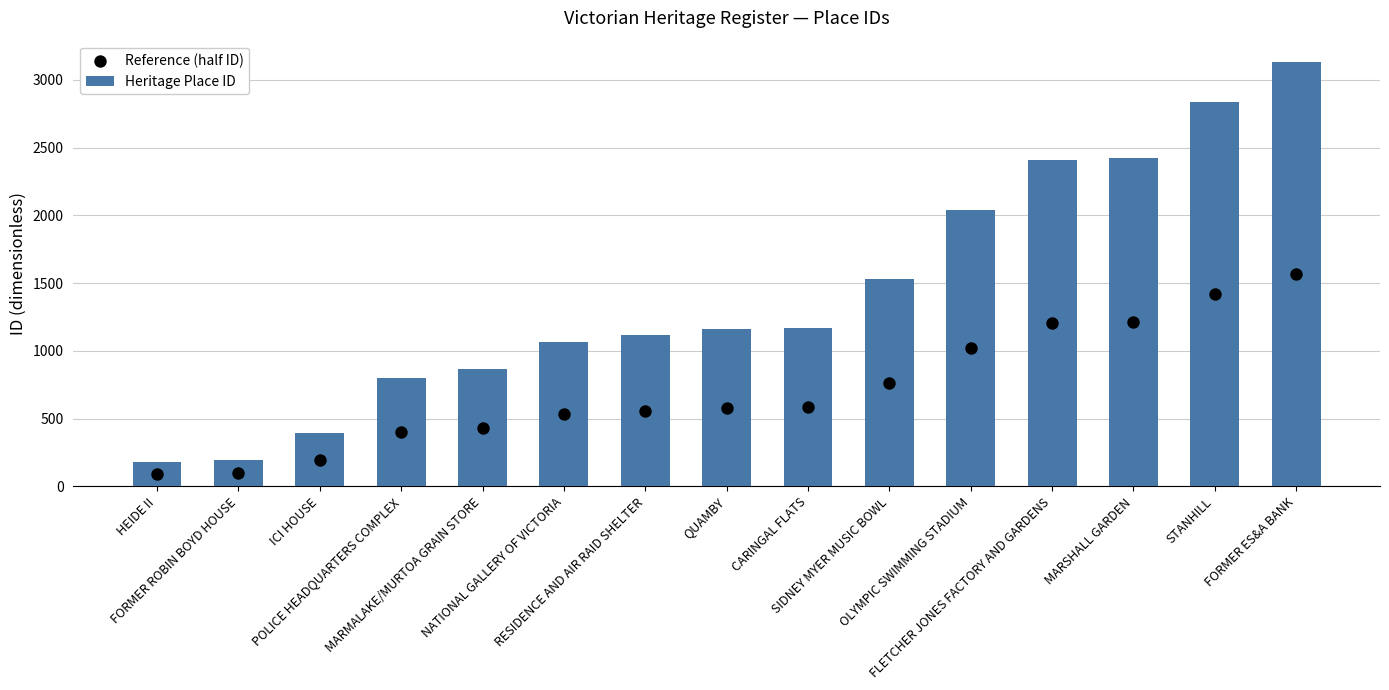

At which category is the sum across all series the highest?

FORMER ES&A BANK